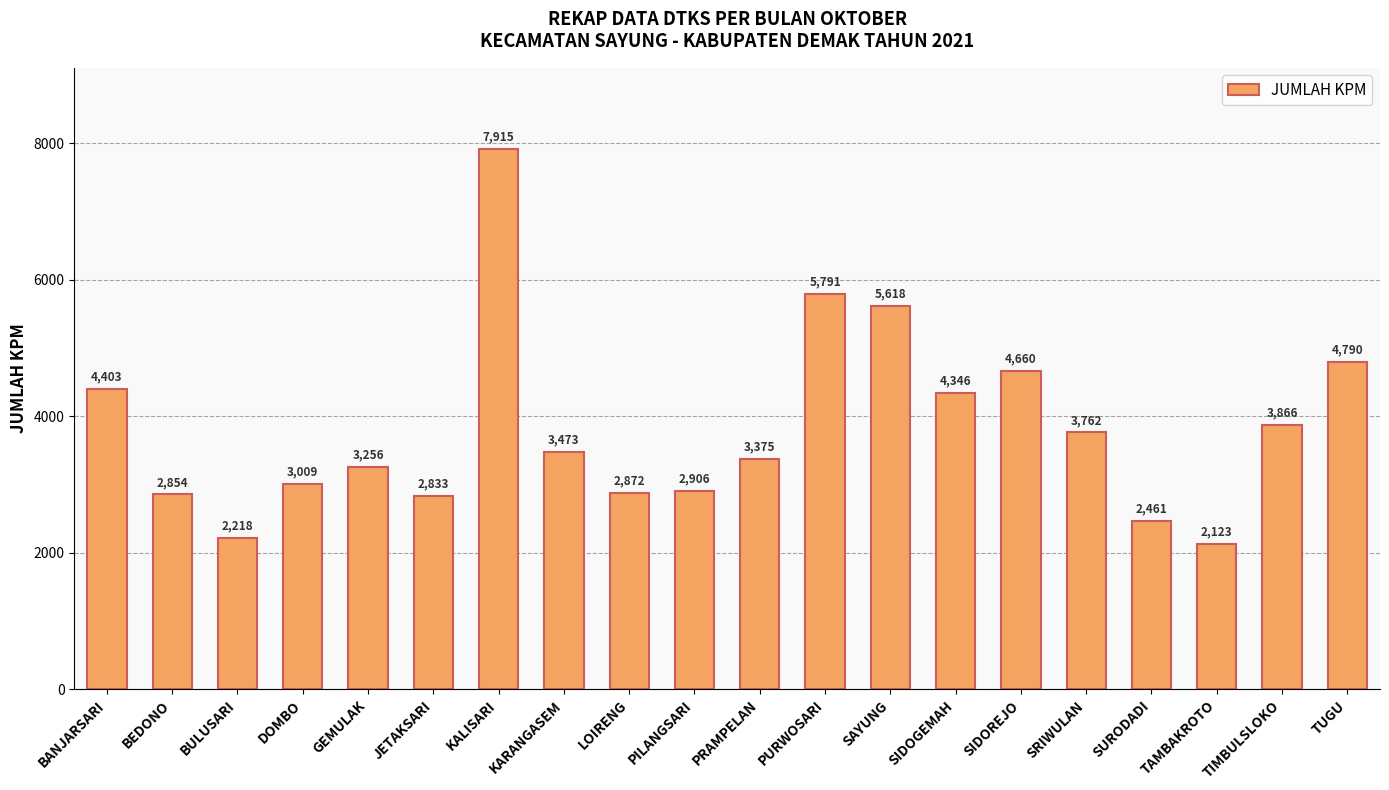

The chart shows a value of 2461 at SURODADI. True or false?

True